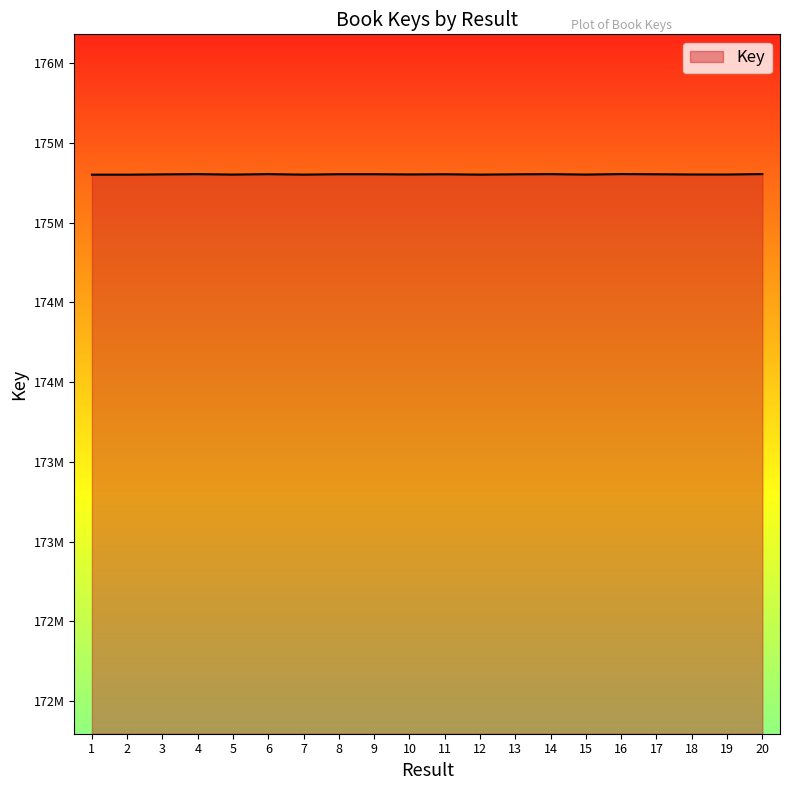

Reading left to right, what are all the values shown in this chart?

1=175301008	2=175300937	3=175302850	4=175304196	5=175301503	6=175304242	7=175301221	8=175303740	9=175303693	10=175302345	11=175303405	12=175301291	13=175303193	14=175304151	15=175301644	16=175304464	17=175303450	18=175302097	19=175301978	20=175304545